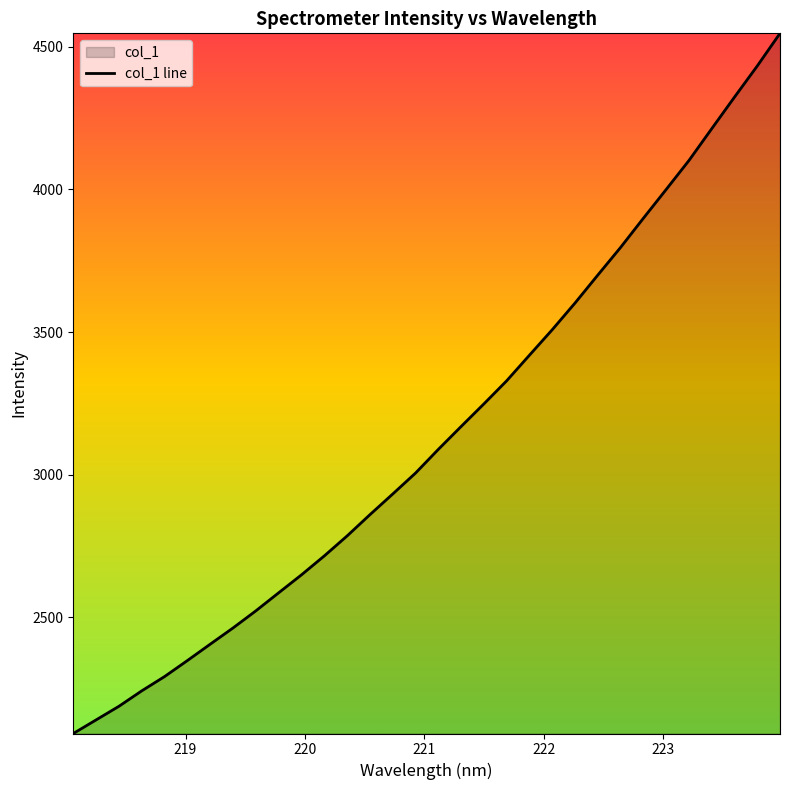

What position from the left is 221.6902?

20